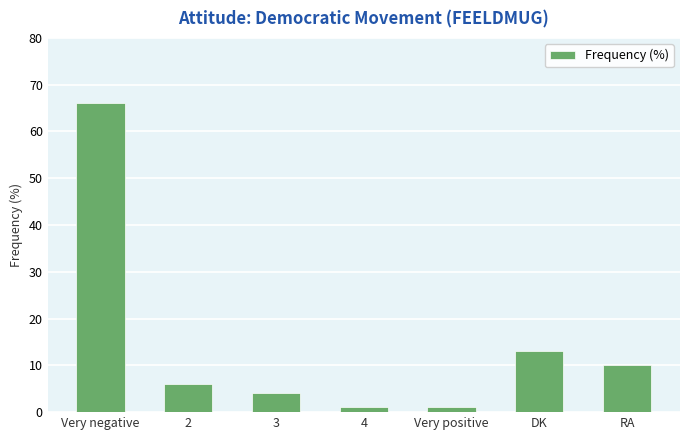

At which category does the chart reach its peak across all series?

Very negative